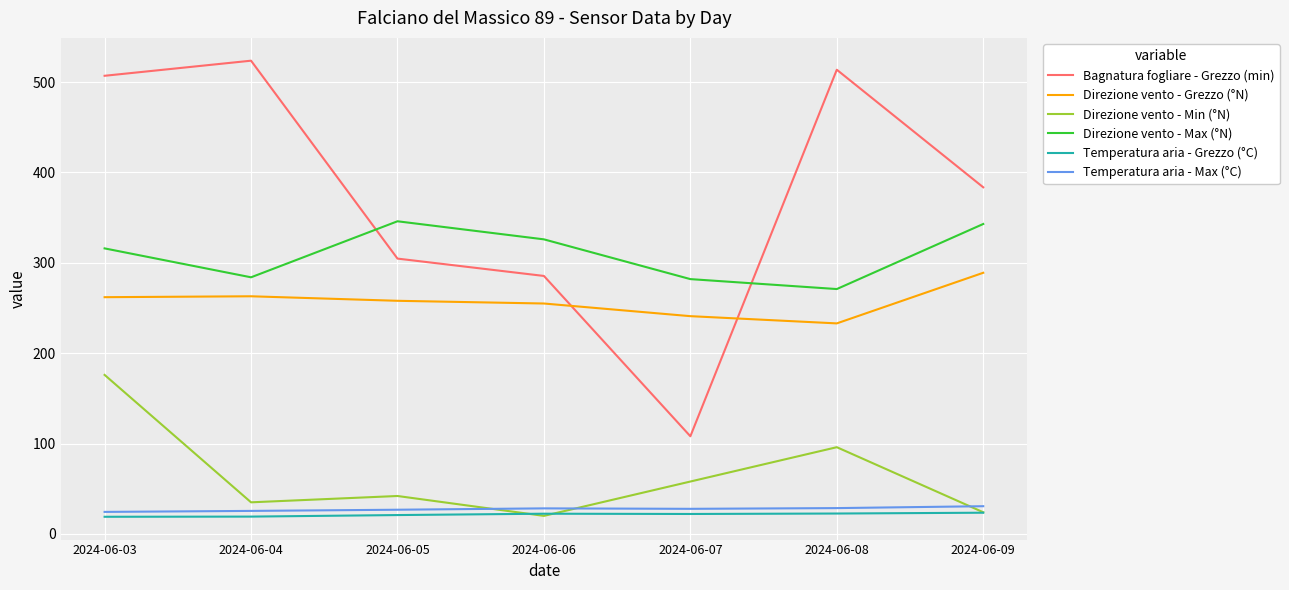

The value of Direzione vento - Min (°N) at 2024-06-03 is 120.5. True or false?

False